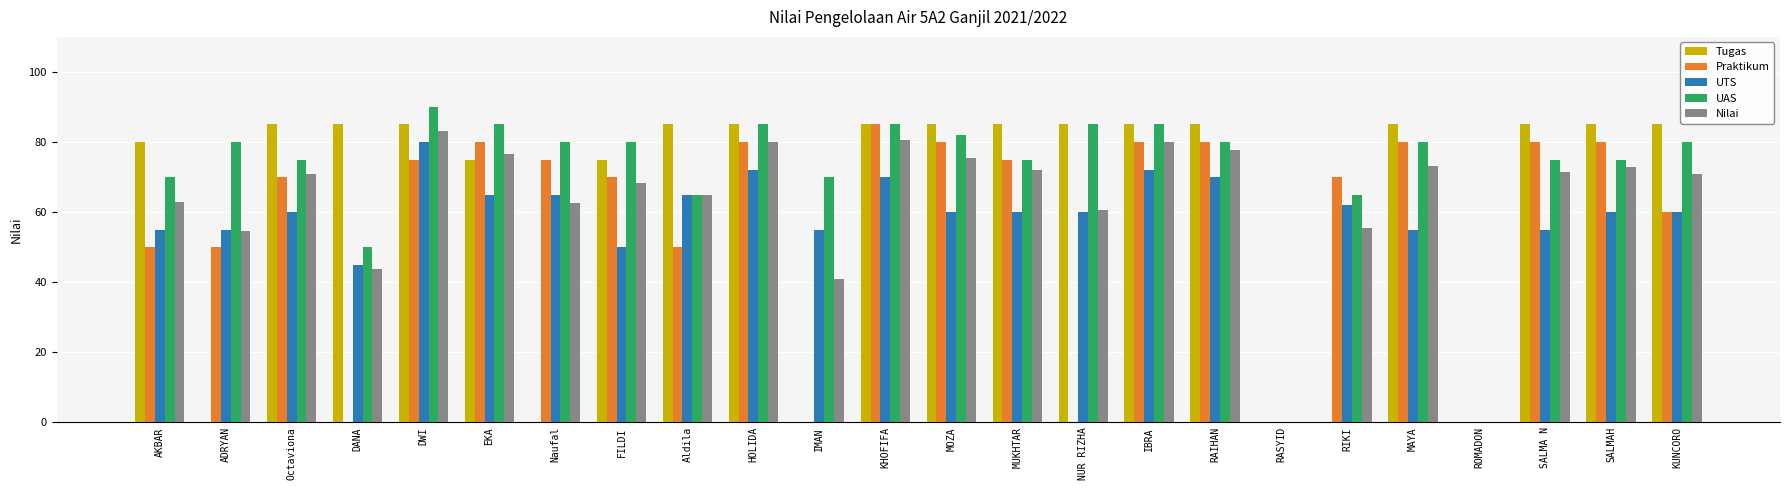

What is the greatest value displayed?

90.0